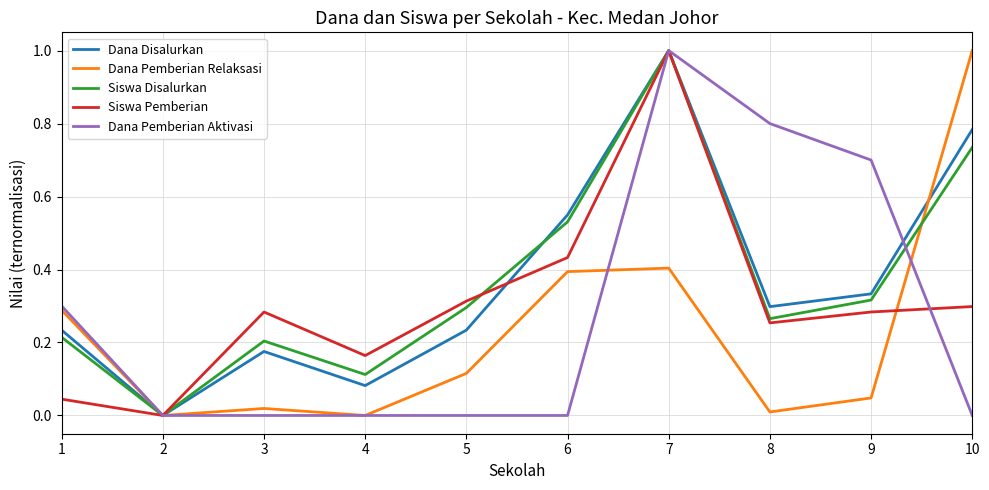

Is it true that Siswa Pemberian equals 0.4 at 10?

False